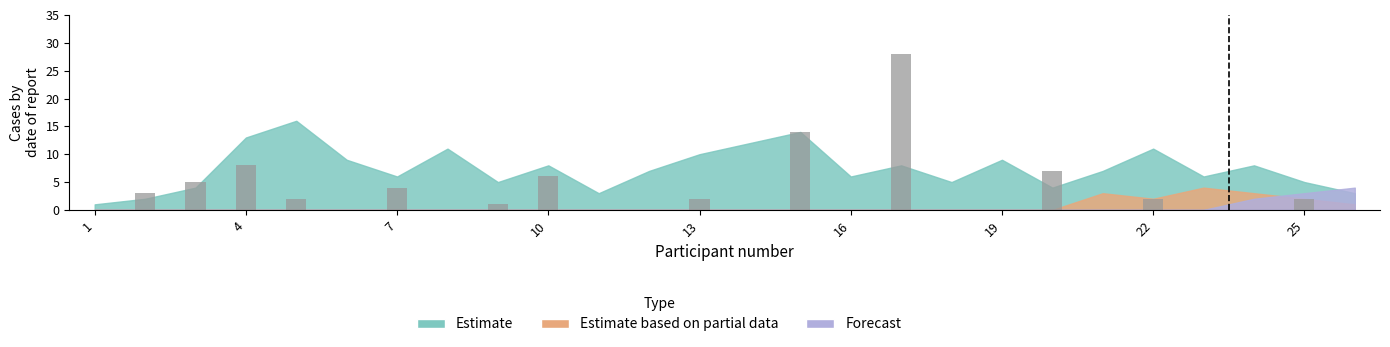

How many series are shown in this chart?

1